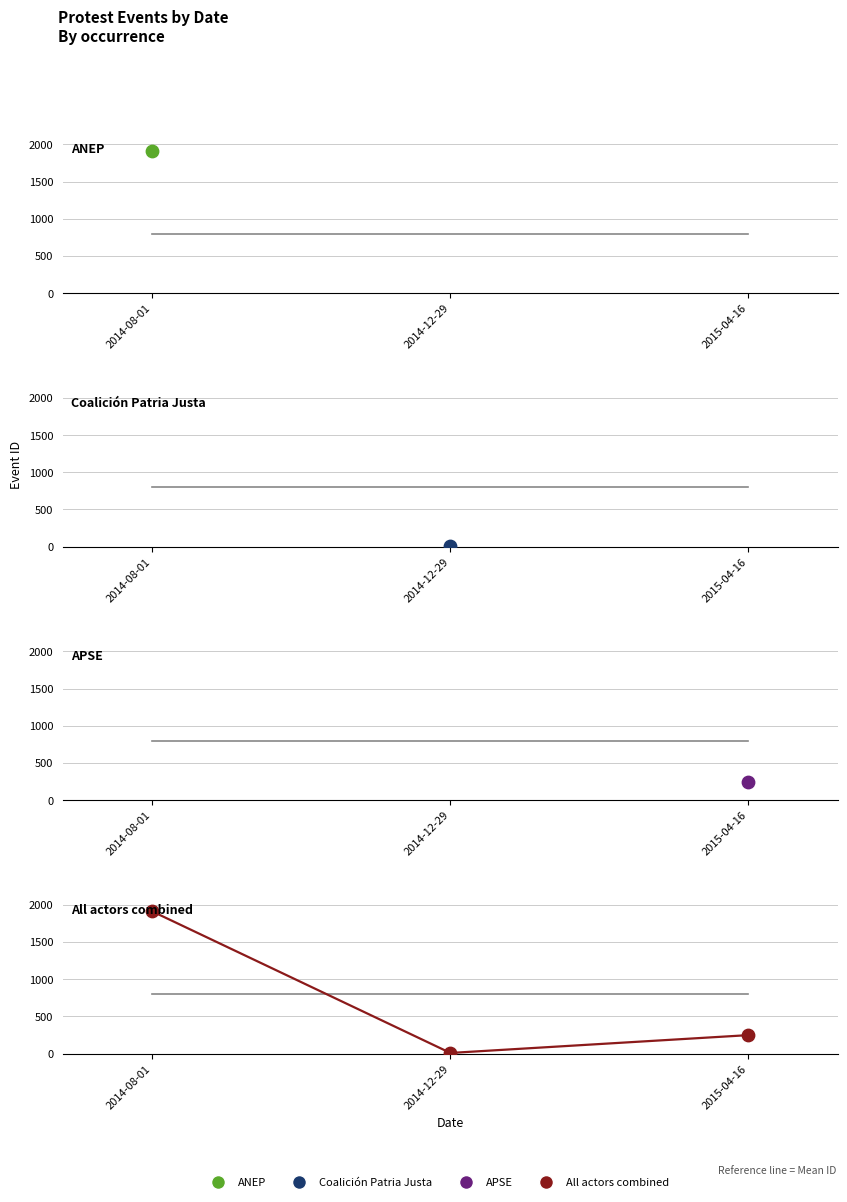

Which series contains the highest Y value?

ANEP